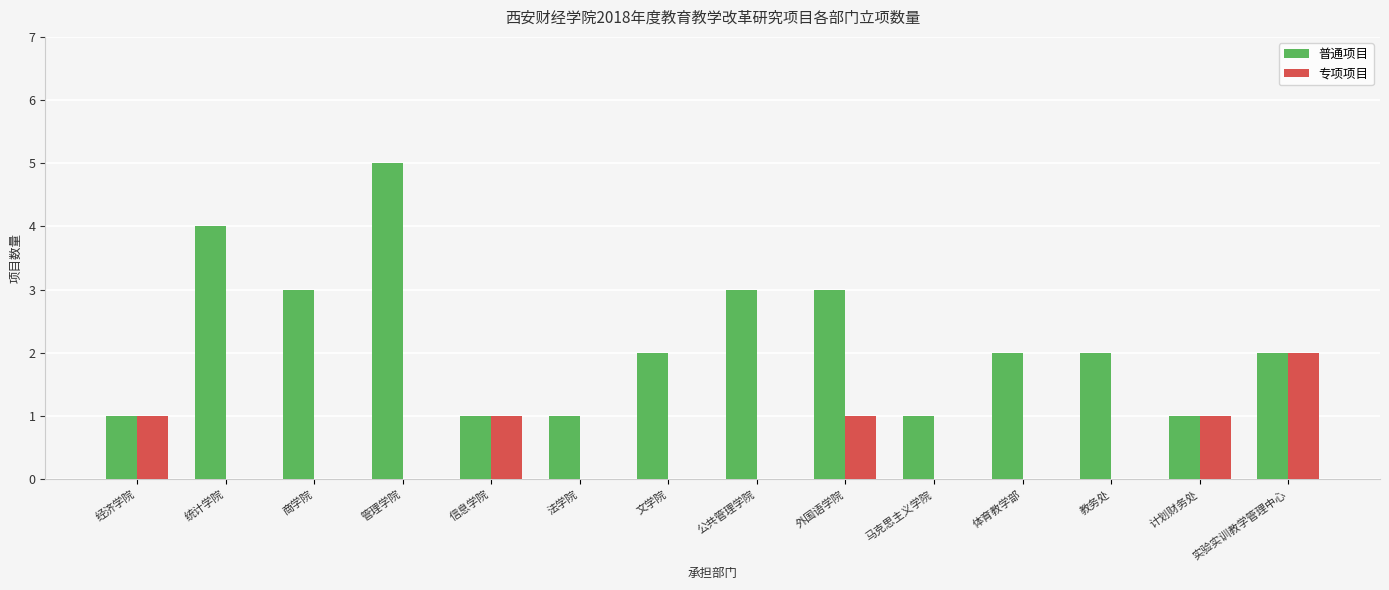

What is the greatest value displayed?

5